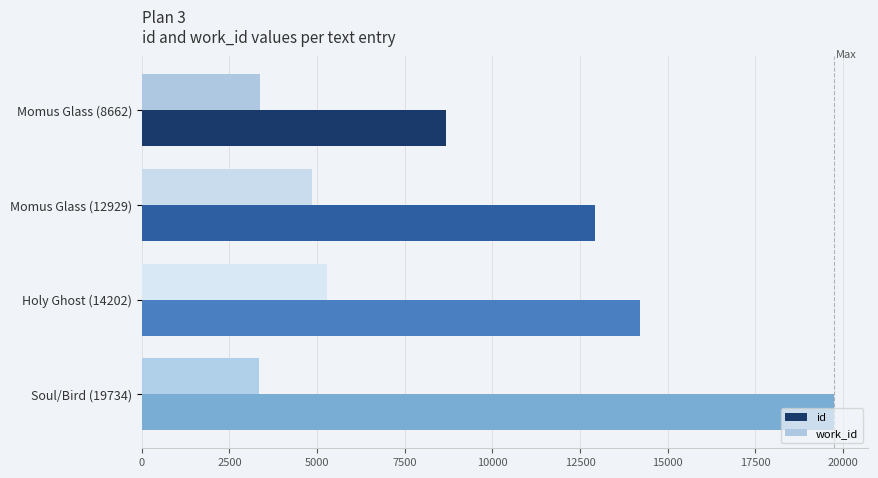

Between Holy Ghost (14202) and Soul/Bird (19734), which series saw the biggest shift?

id